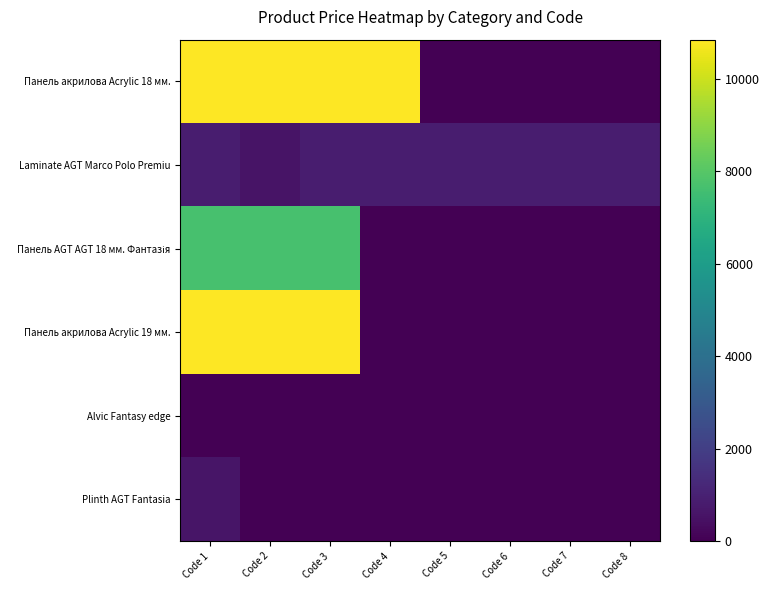

List the series in order of their peak value, highest first.

Панель акрилова Acrylic 18 мм., Панель акрилова Acrylic 19 мм., Панель AGT AGT 18 мм. Фантазія, Laminate AGT Marco Polo Premiu, Plinth AGT Fantasia, Alvic Fantasy edge